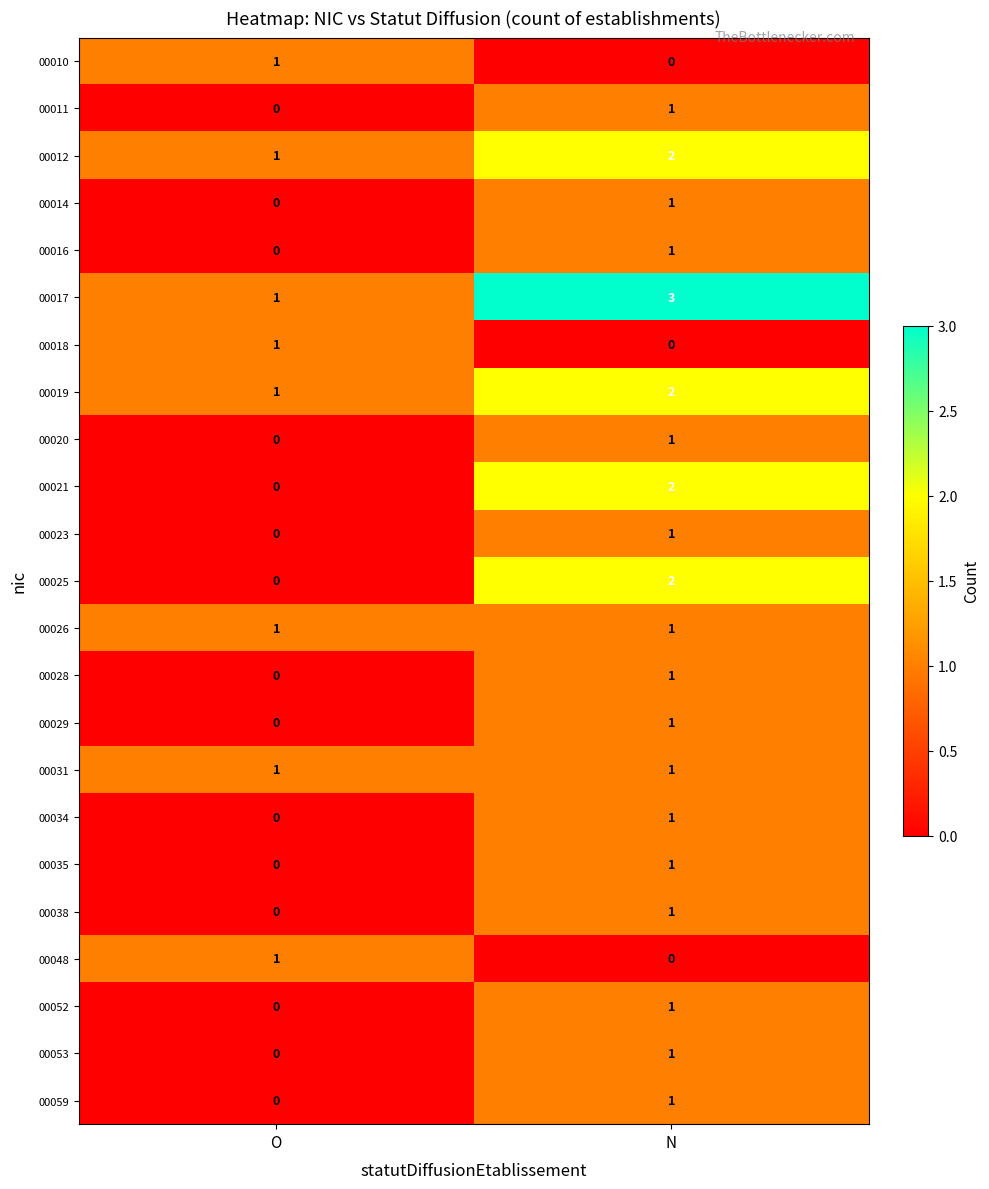

What is the total value across all series at O?

8